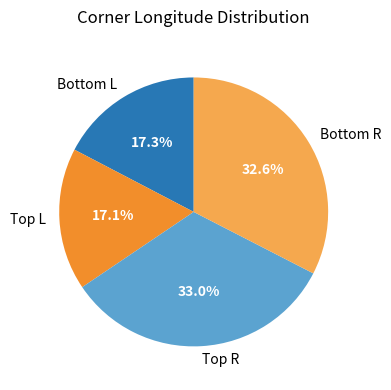

Is there a majority slice in this chart?

No